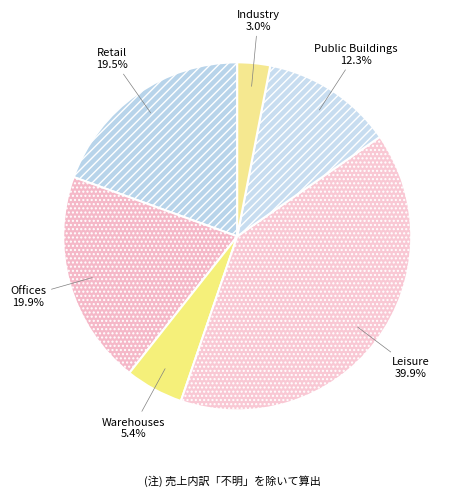

To the nearest percent, what is the difference between the largest and smallest slice percentages?

37%